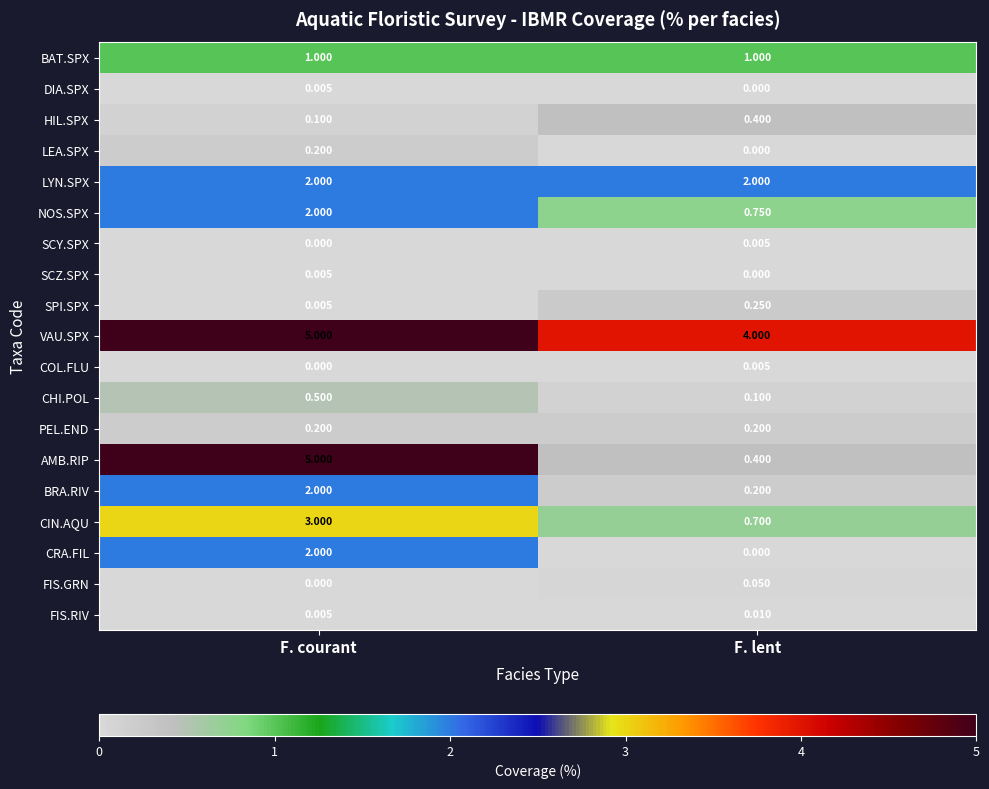

Which category has the highest value in the CIN.AQU series?

F. courant